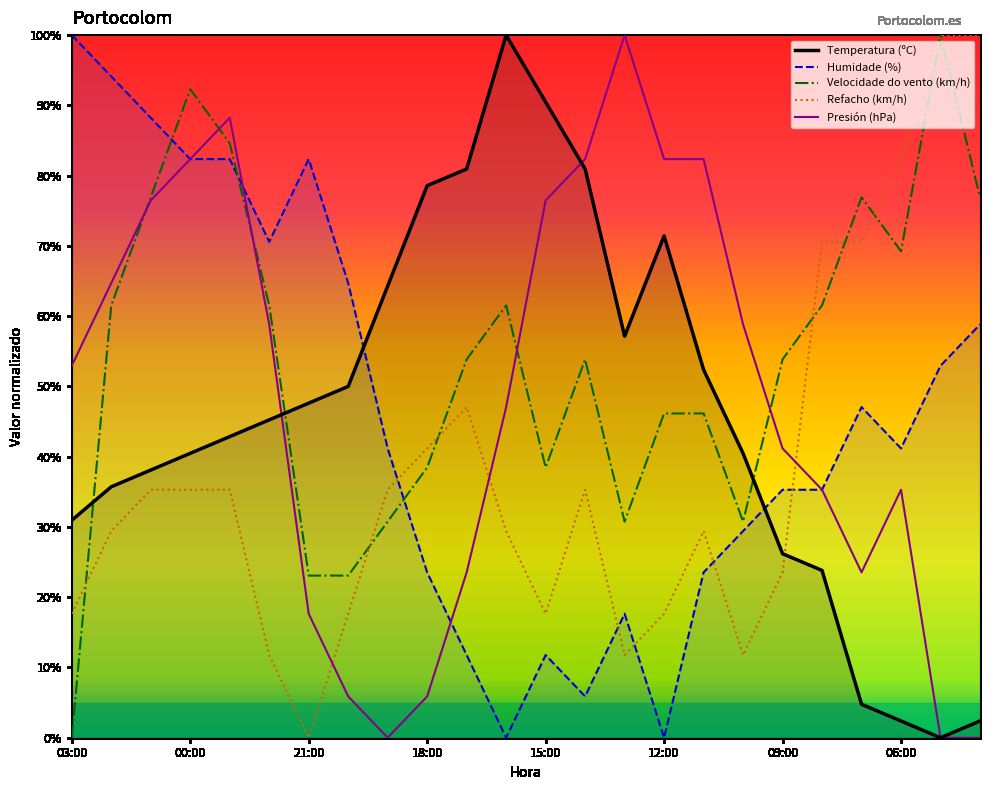

What is the maximum value shown in the chart?

100.0